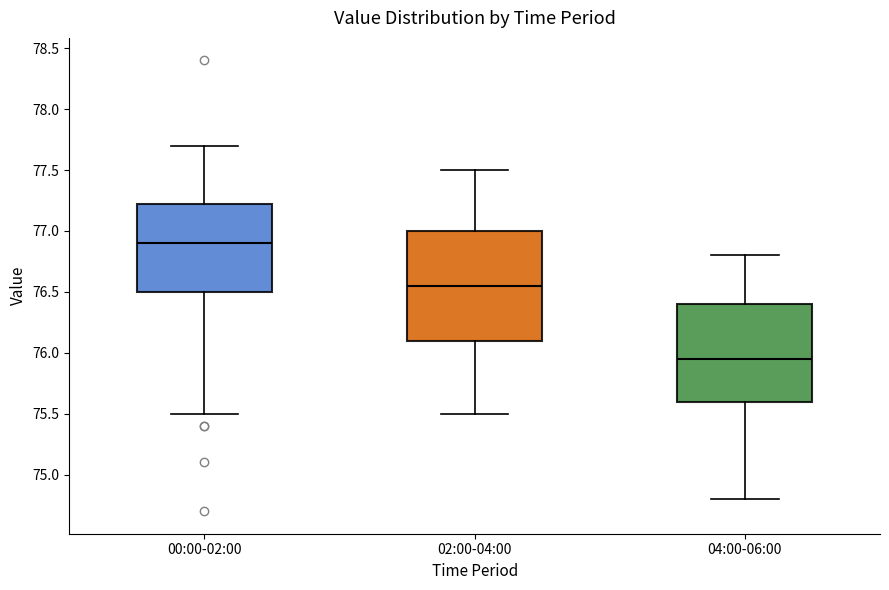

Which box has the lowest median line?

04:00-06:00